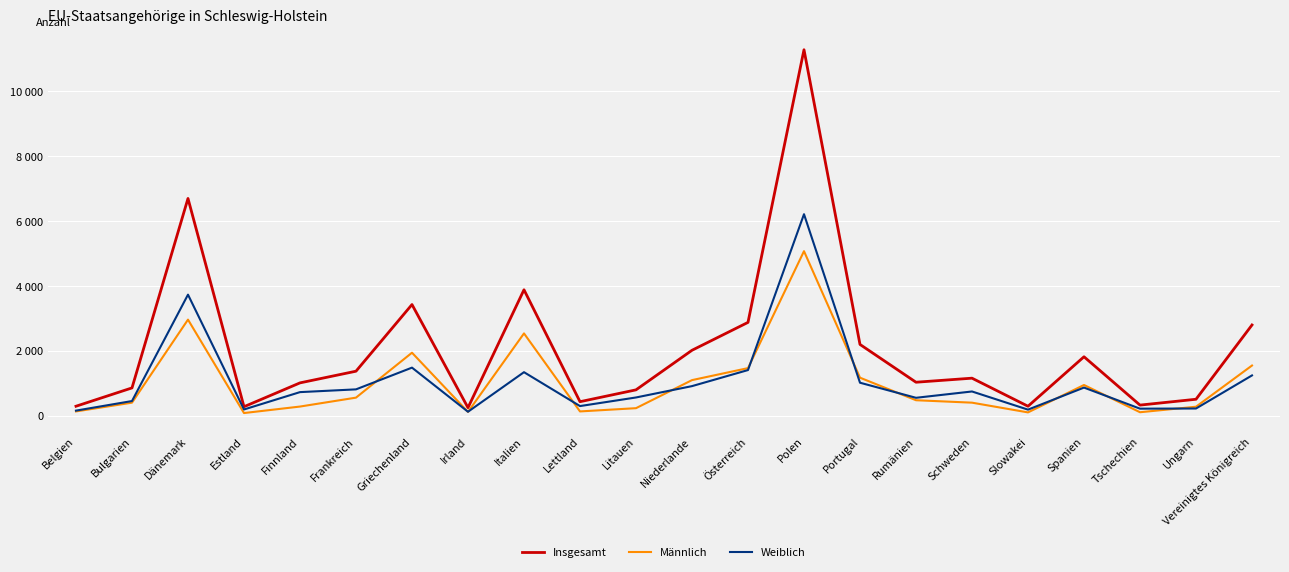

Reading right to left, transcribe all the data shown in this chart.

Insgesamt: 2800	510	330	1820	295	1160	1035	2200	11285	2880	2020	800	435	3885	250	3430	1375	1015	280	6700	860	295
Männlich: 1550	280	110	950	105	405	480	1175	5075	1470	1100	235	135	2540	120	1945	560	285	85	2965	405	135
Weiblich: 1245	225	220	870	190	750	555	1020	6215	1410	915	565	300	1345	125	1485	815	730	195	3735	455	160